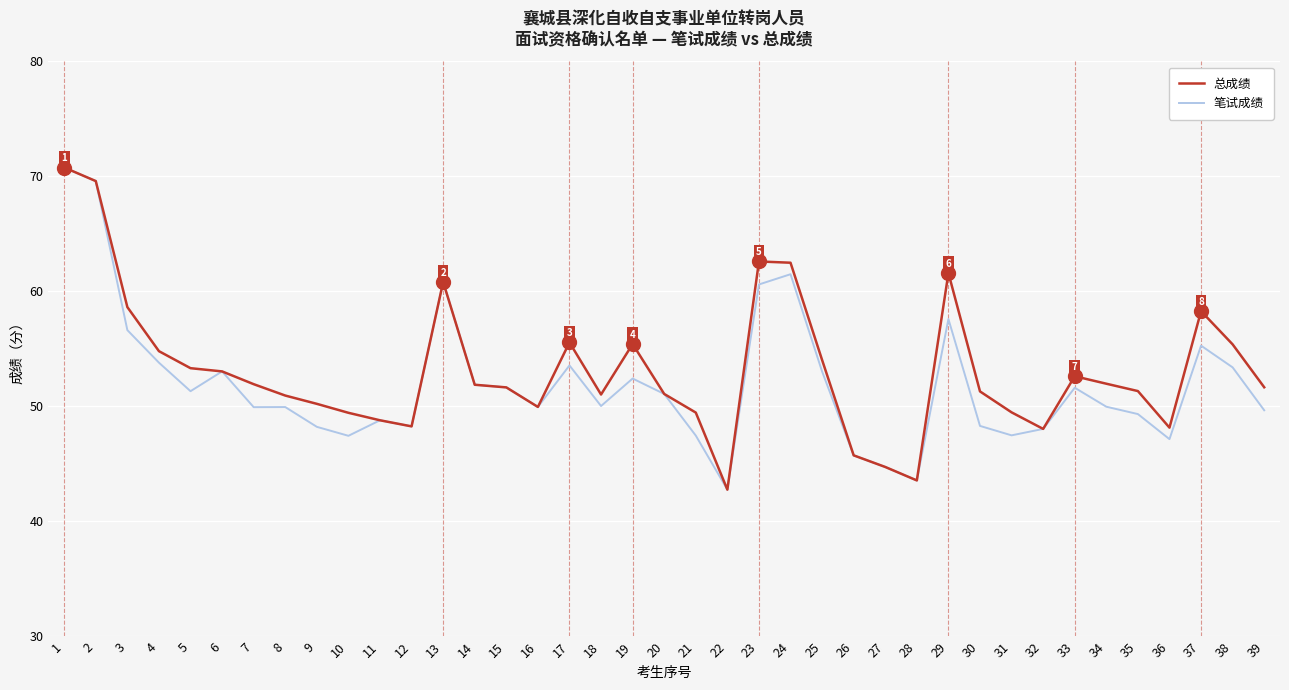

True or false: 总成绩 has a value of 75.7 at 5.

False